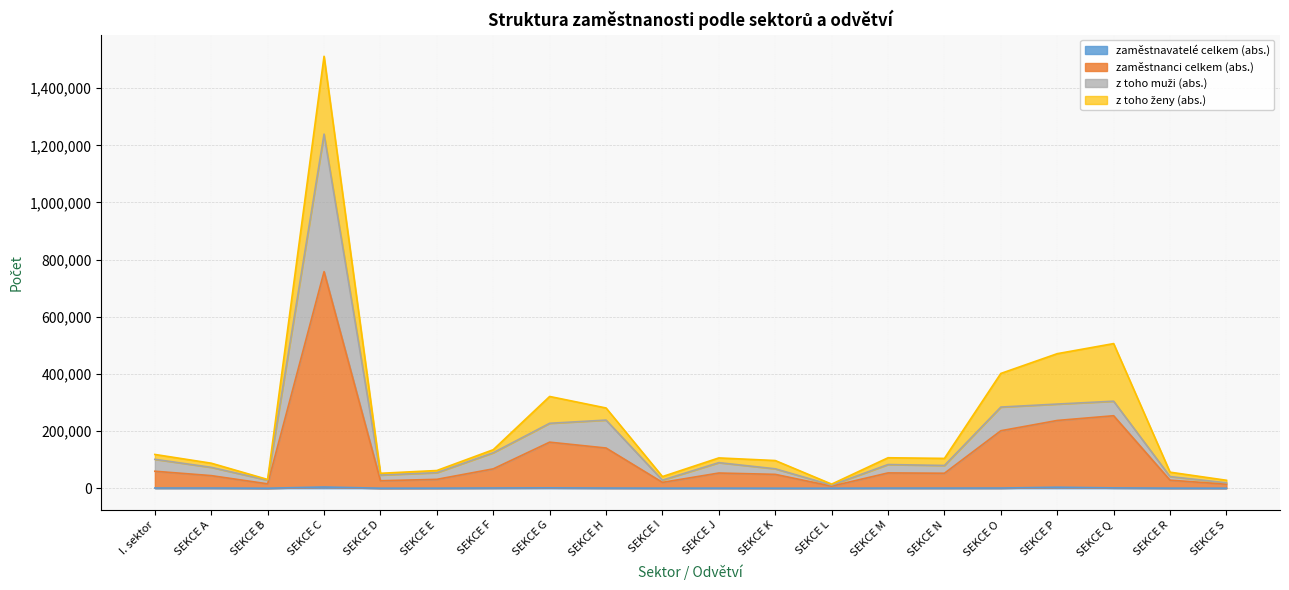

What is the label of the 15th point from the left?

SEKCE N